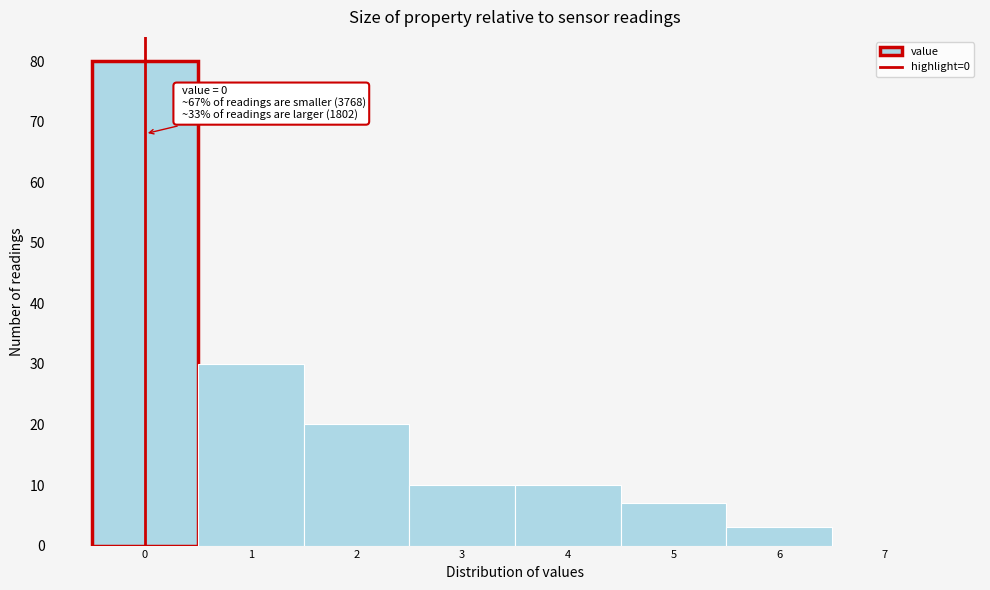

Which range on the x-axis has the tallest bar?

-0.5 to 0.5